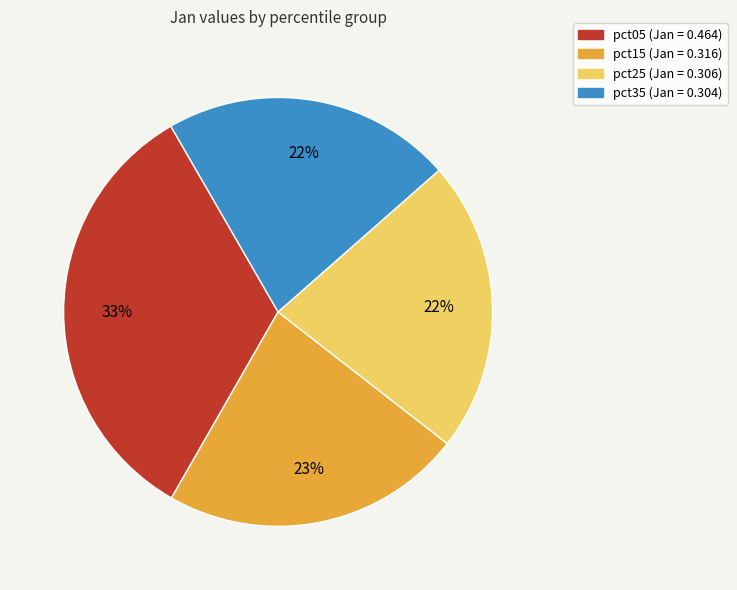

Is there any slice that represents more than half of the pie?

No